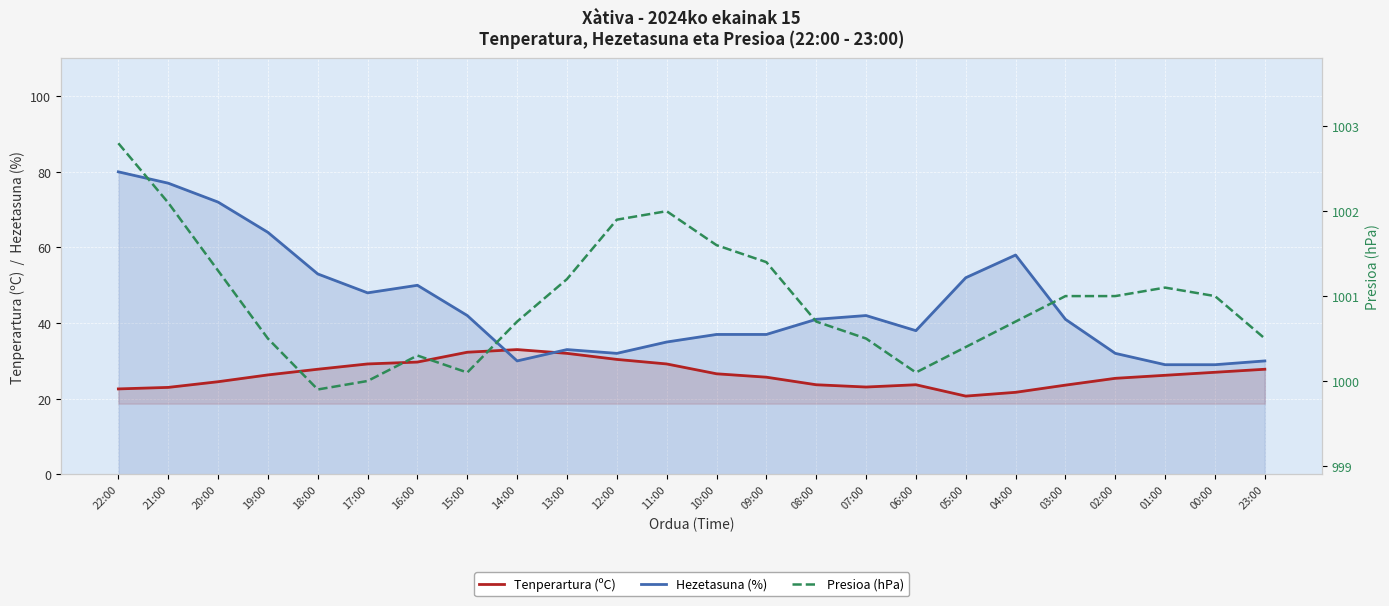

The value of Tenperartura (ºC) at 18:00 is 7.1. True or false?

False